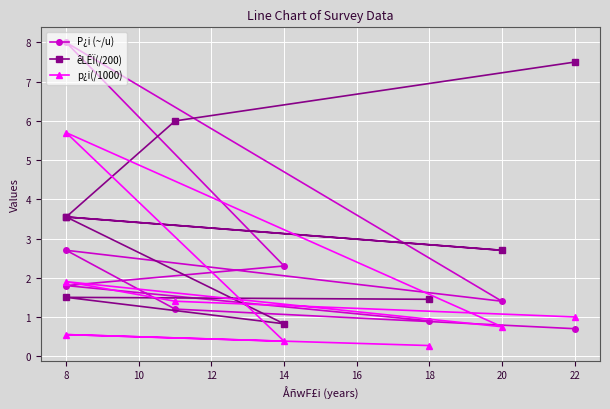

The p¿i(/1000) series shows 0.4 at 14. True or false?

True